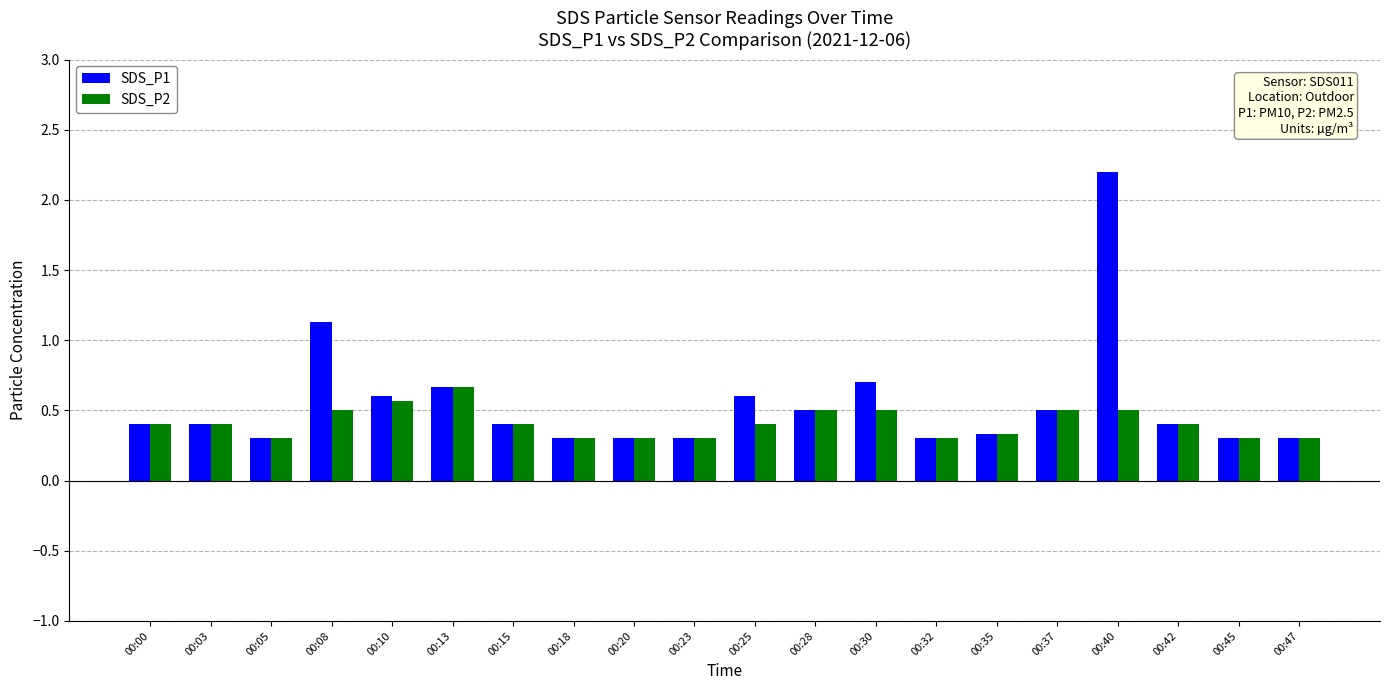

Is the value of SDS_P1 at 00:32 greater than the value of SDS_P2 at 00:37?

No